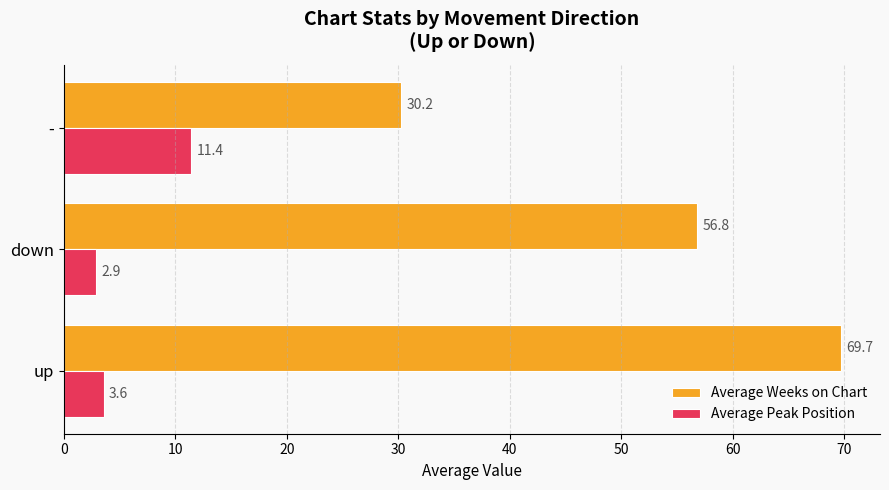

What is the sum of all Average Weeks on Chart values?

156.7